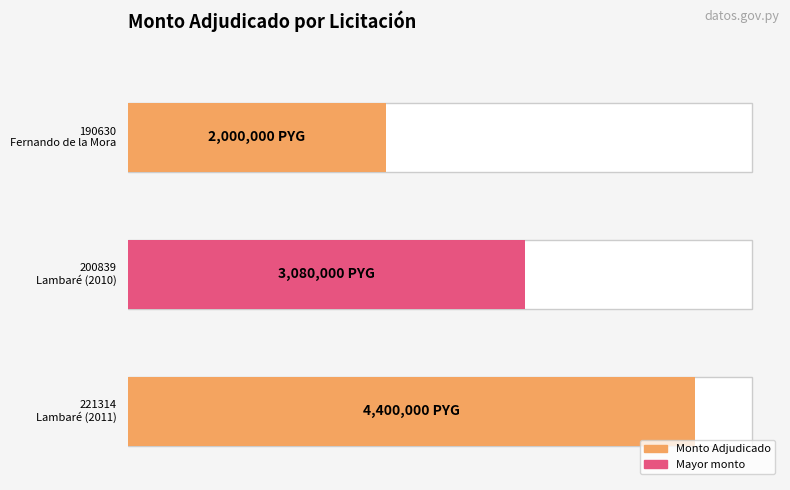

How many categories are shown in the chart?

3